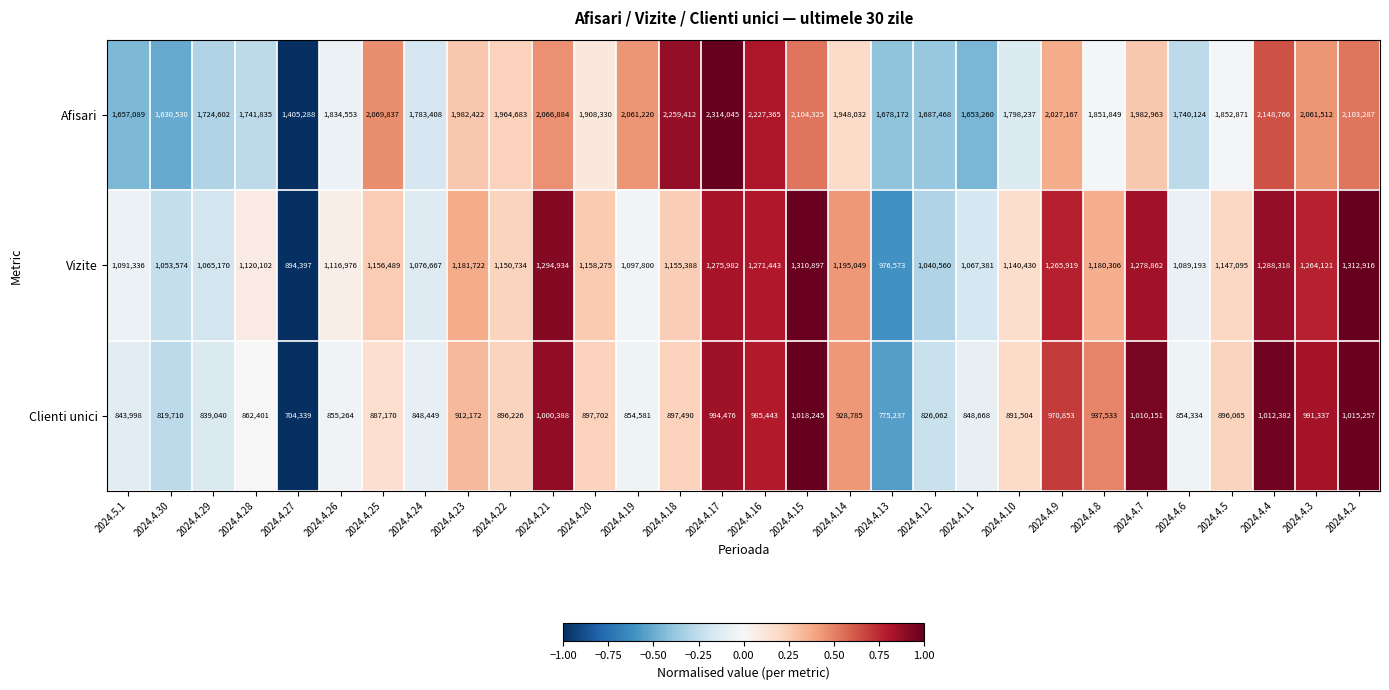

Is it true that Afisari equals 1653260 at 2024.4.11?

True